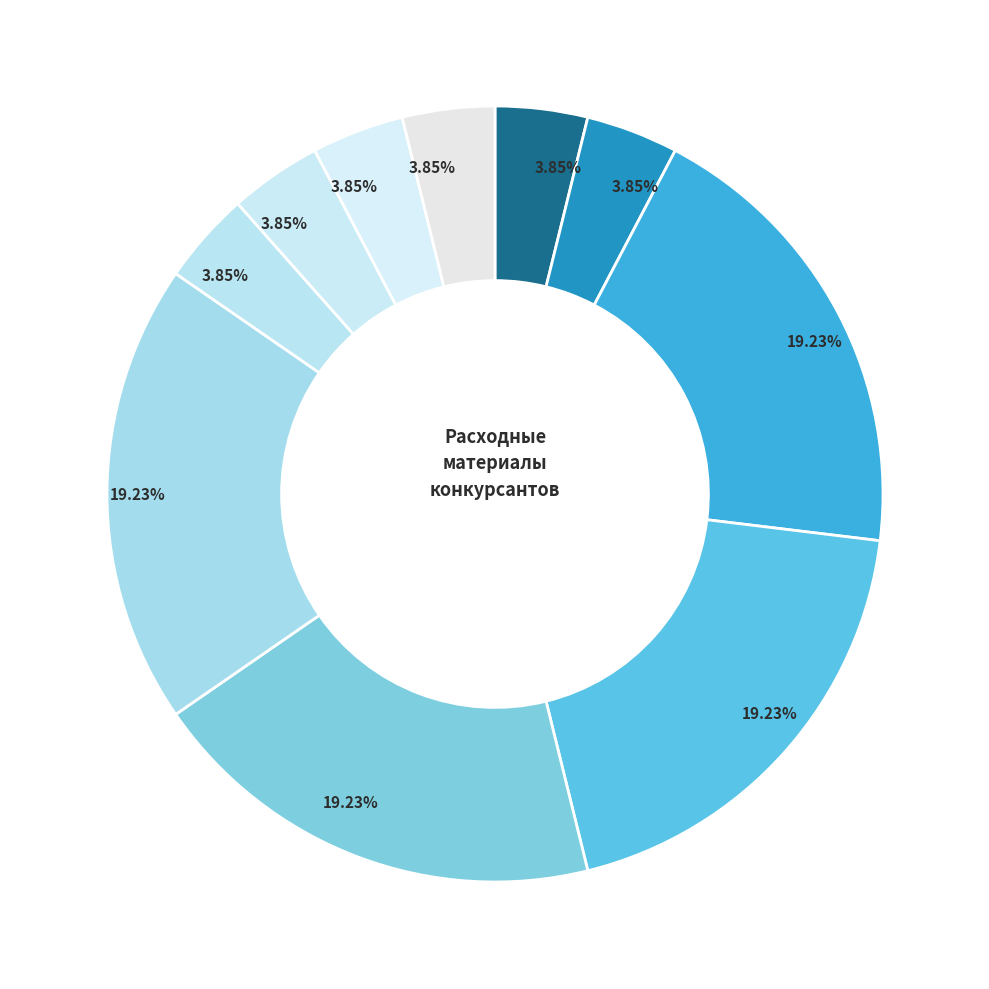

To the nearest percent, what is the average slice percentage?

10%